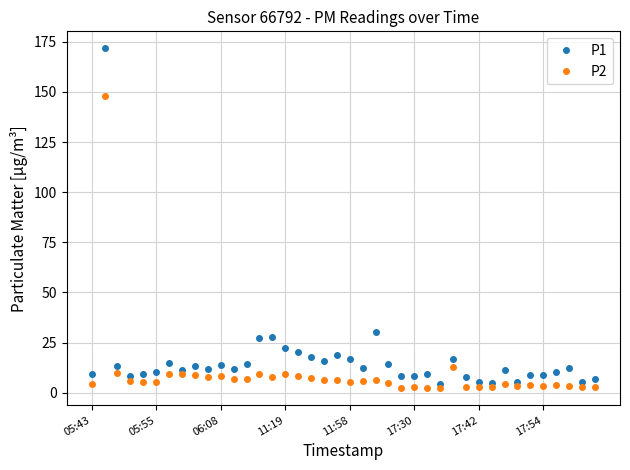

True or false: P1 has more than 1 interior local peaks.

True